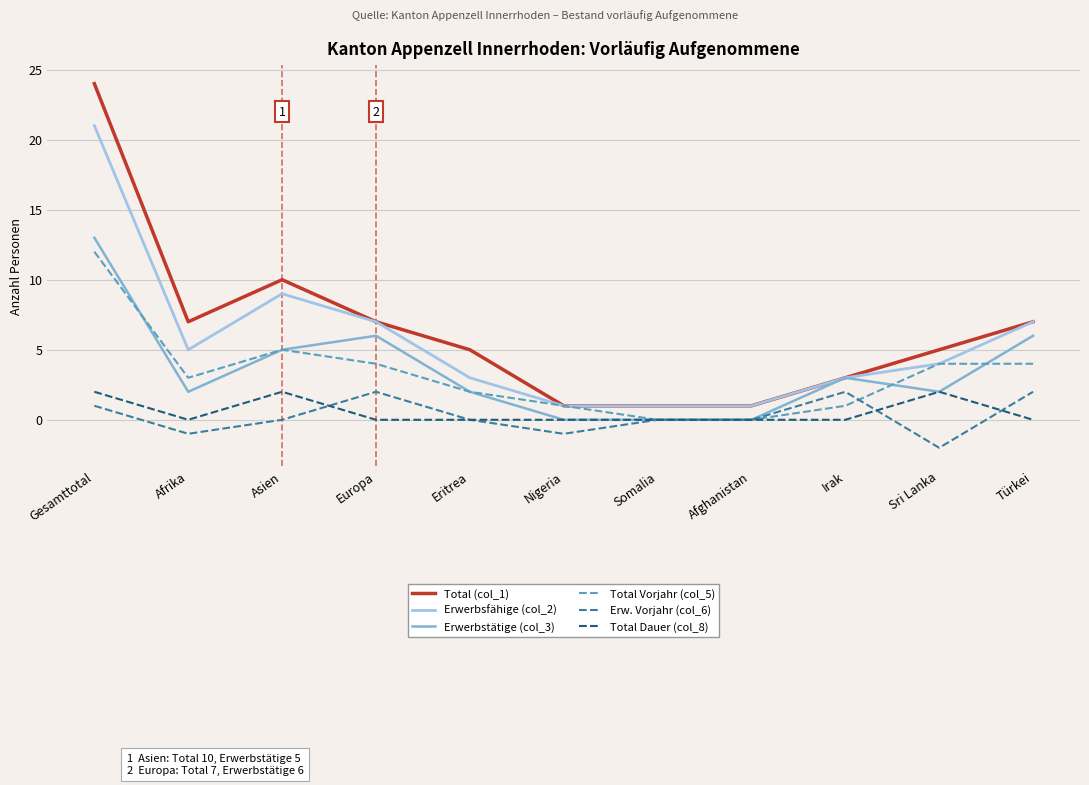

What is the difference between the Erw. Vorjahr (col_6) values at Europa and Afrika?

3